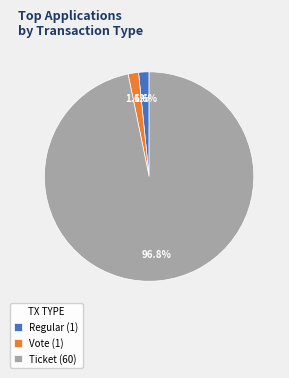

Is there a majority slice in this chart?

Yes